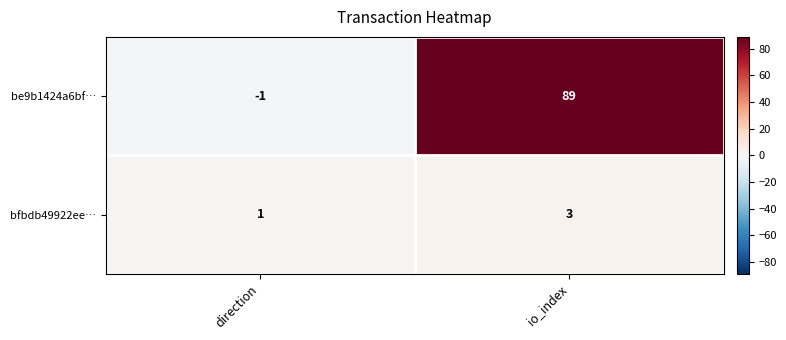

What is the maximum value for bfbdb49922ee…?

3